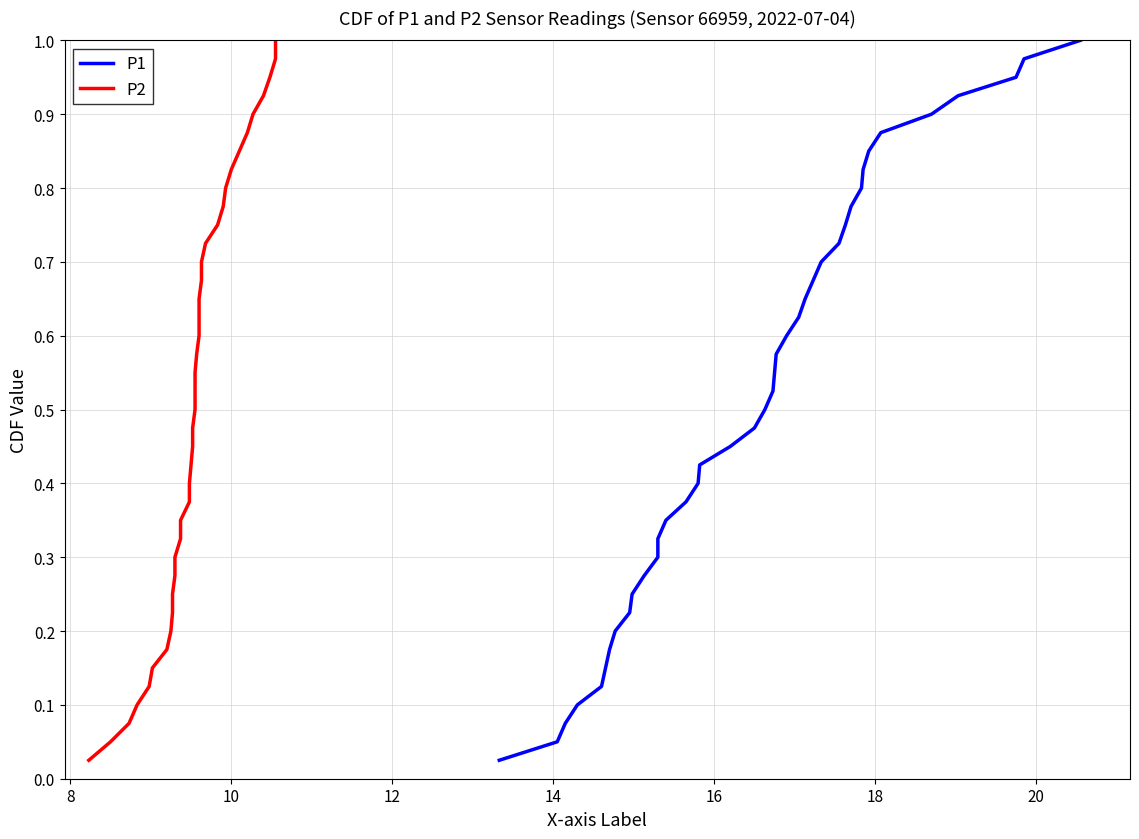

True or false: P2 and P1 intersect in this chart.

False